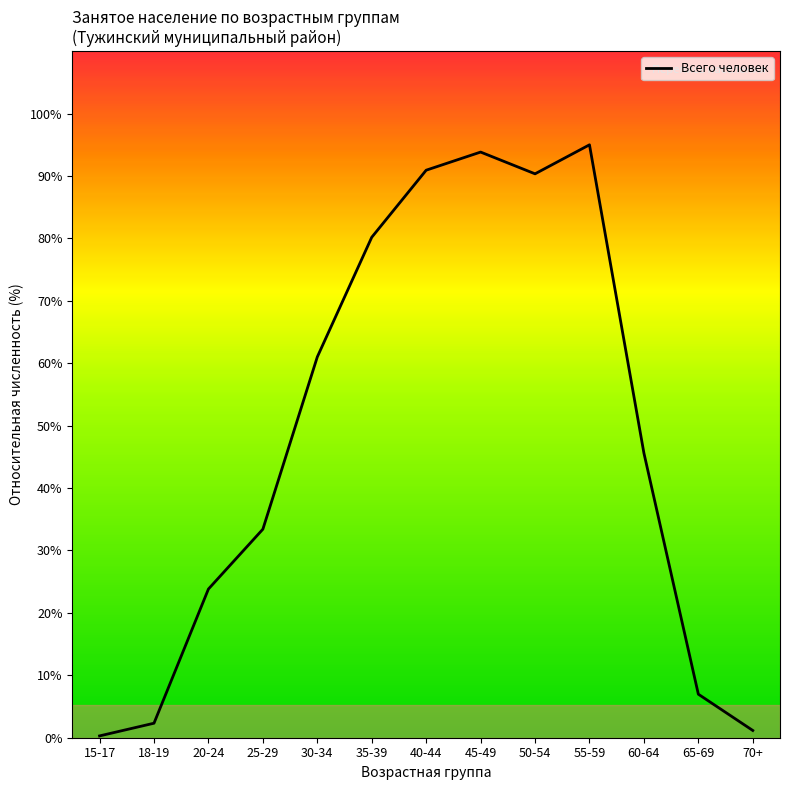

How many values are below 45?

6